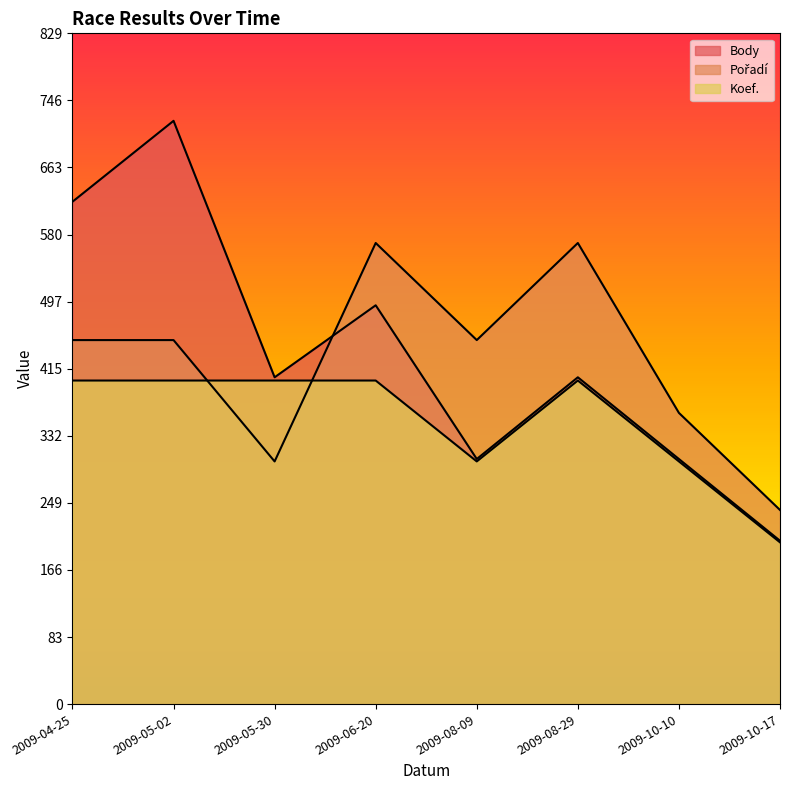

What is the difference between the Pořadí values at 2009-05-02 and 2009-10-10?

90